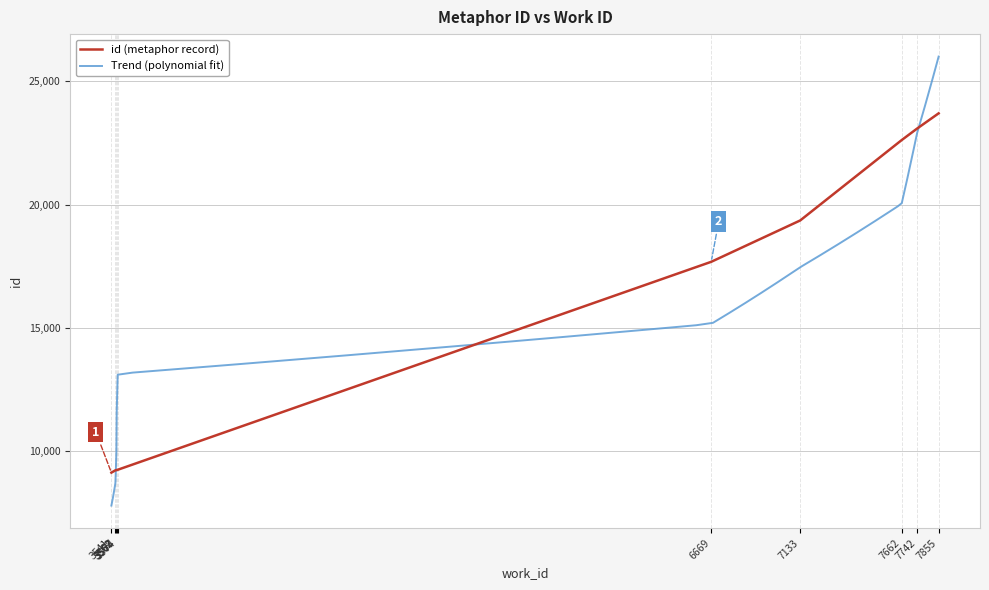

What is the change in value from 3568 to 7855?

+14467